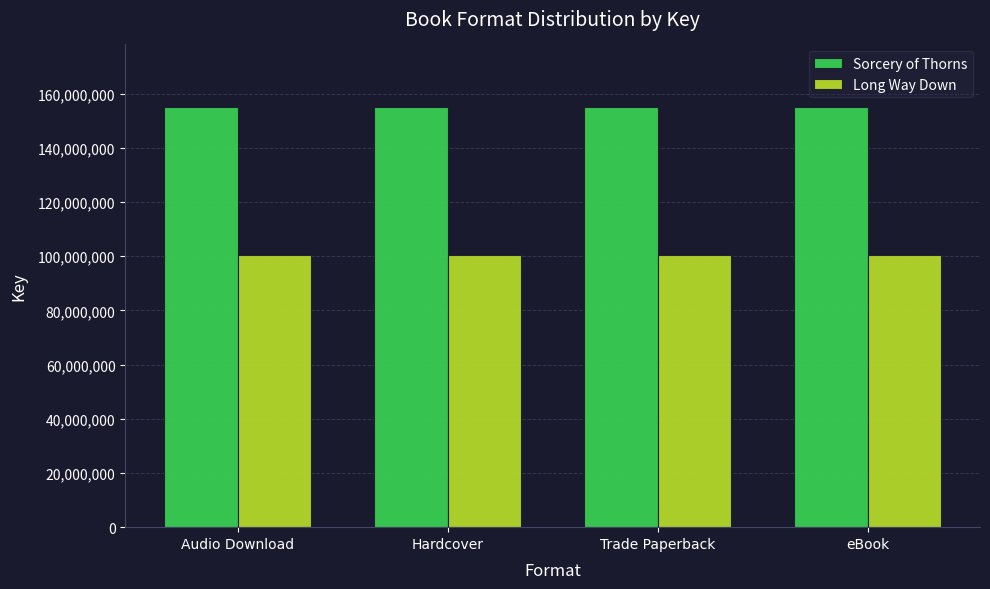

What is the total value across all series at Trade Paperback?

255291189